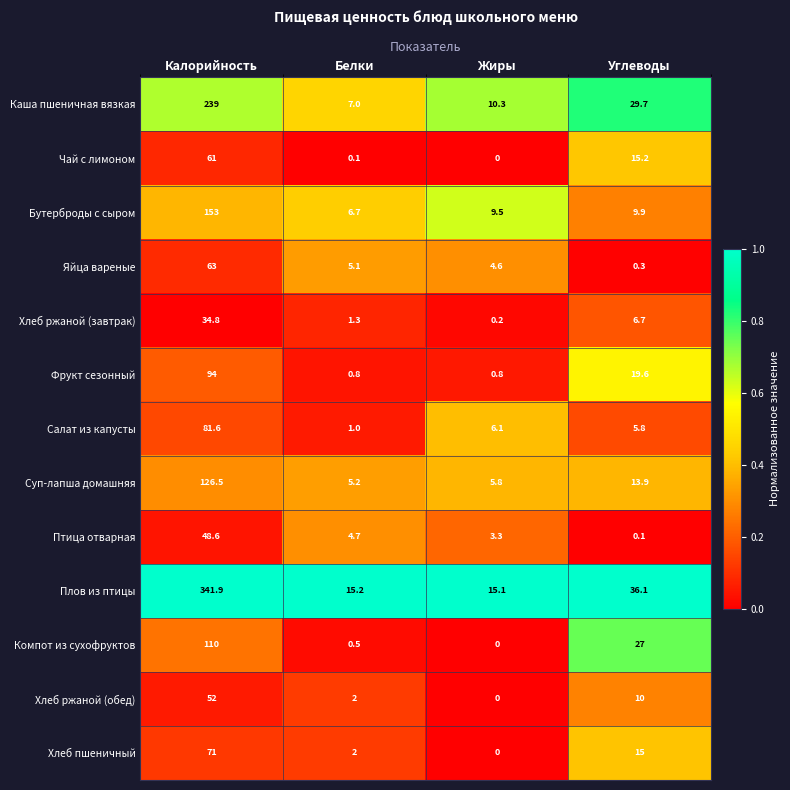

At which label does Хлеб пшеничный reach its peak?

Калорийность